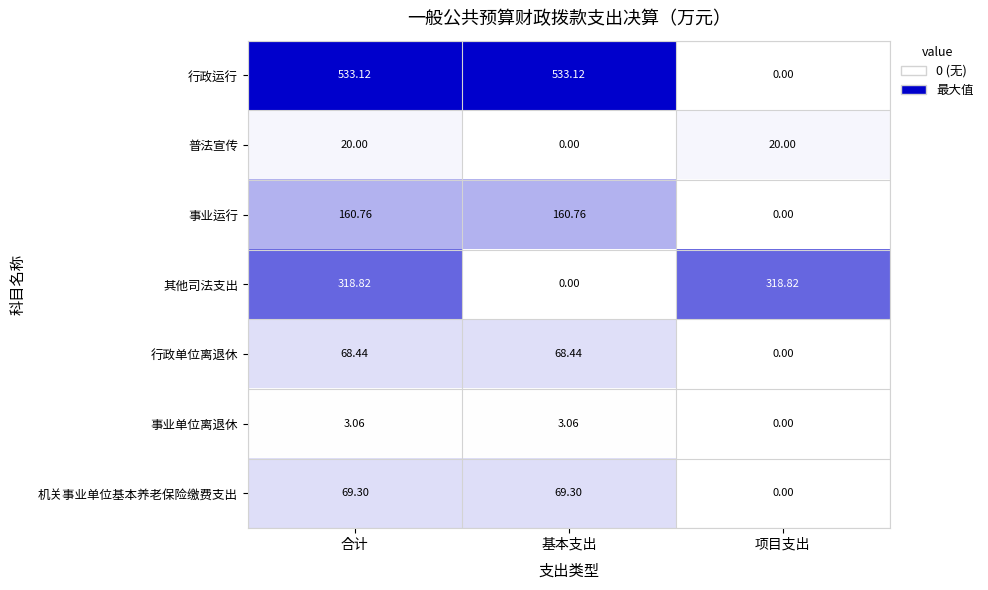

List the series in order of their peak value, lowest first.

事业单位离退休, 普法宣传, 行政单位离退休, 机关事业单位基本养老保险缴费支出, 事业运行, 其他司法支出, 行政运行